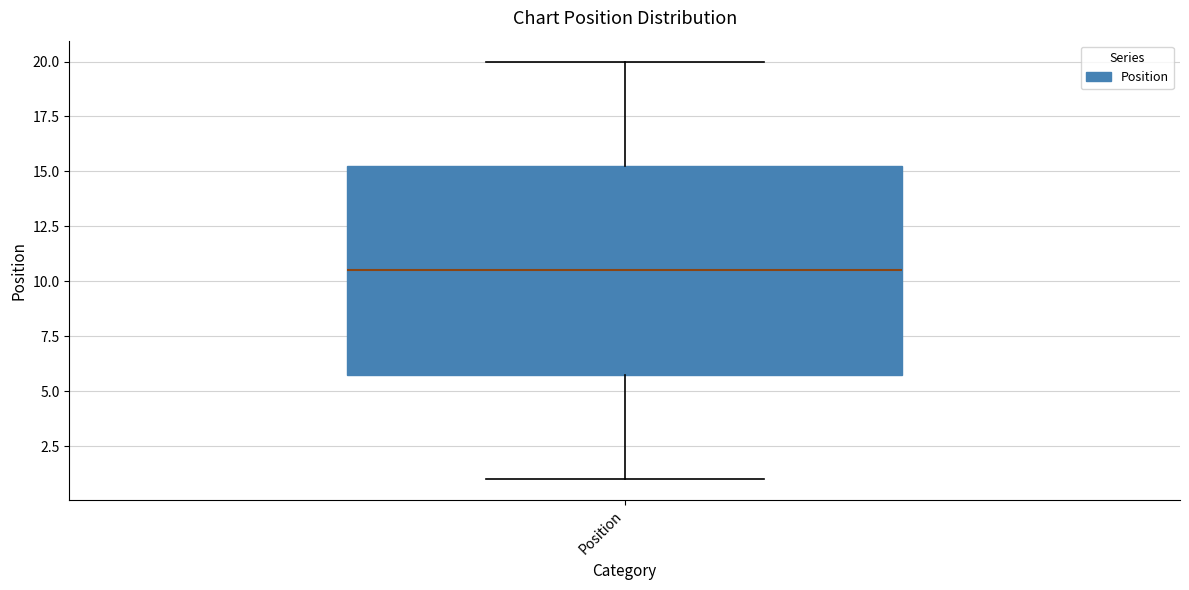

Where is the lower edge of the box for Position on the y-axis? The values are not printed on the chart, so give them approximately, as read against the axis.

6.0